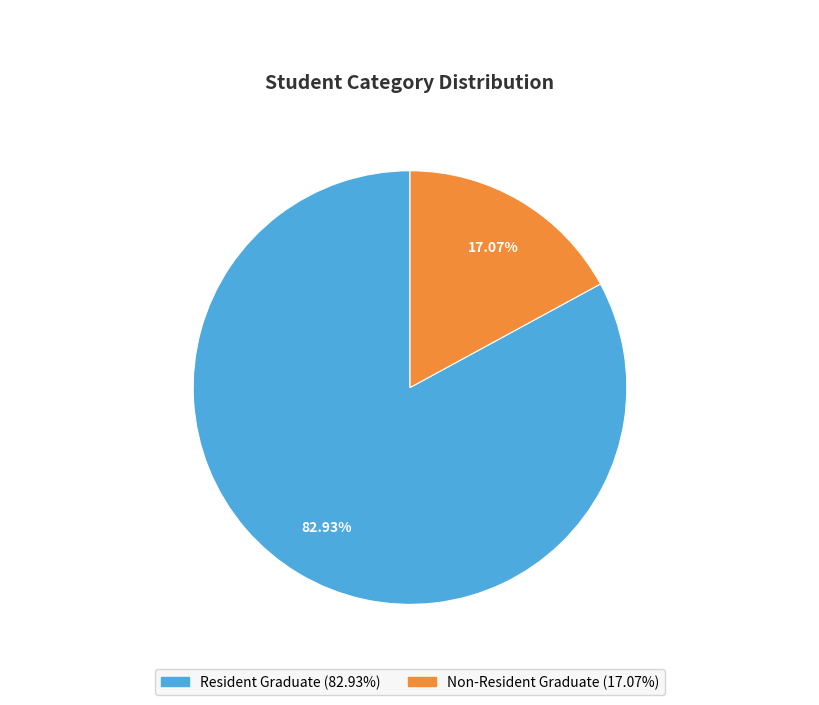

How many segments does this pie chart have?

2